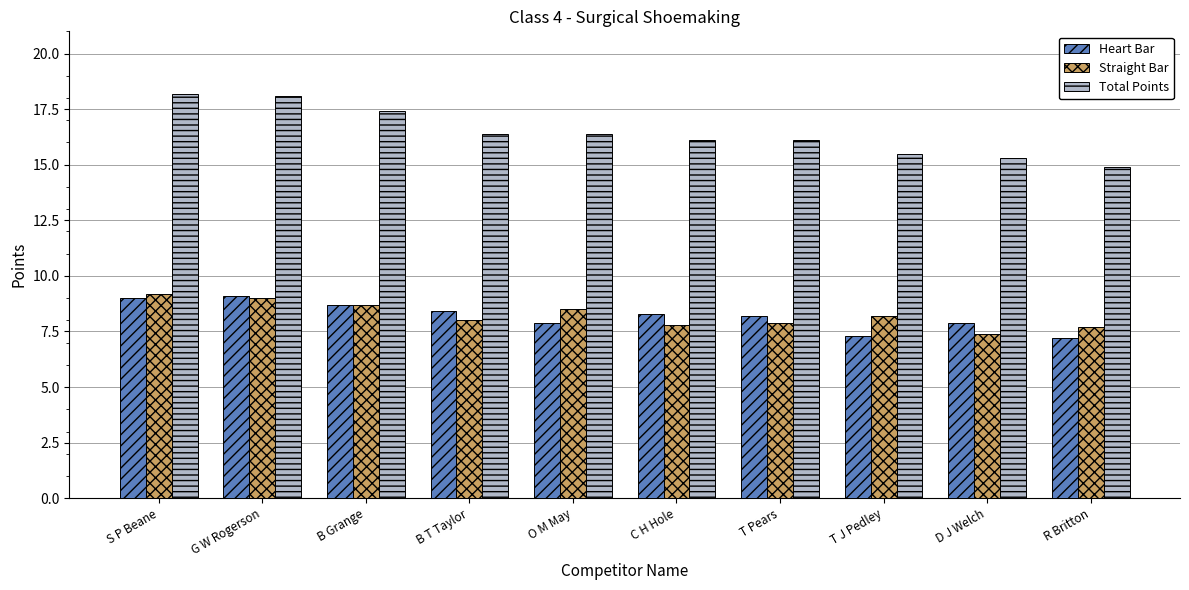

At how many categories does at least one series exceed 13?

10